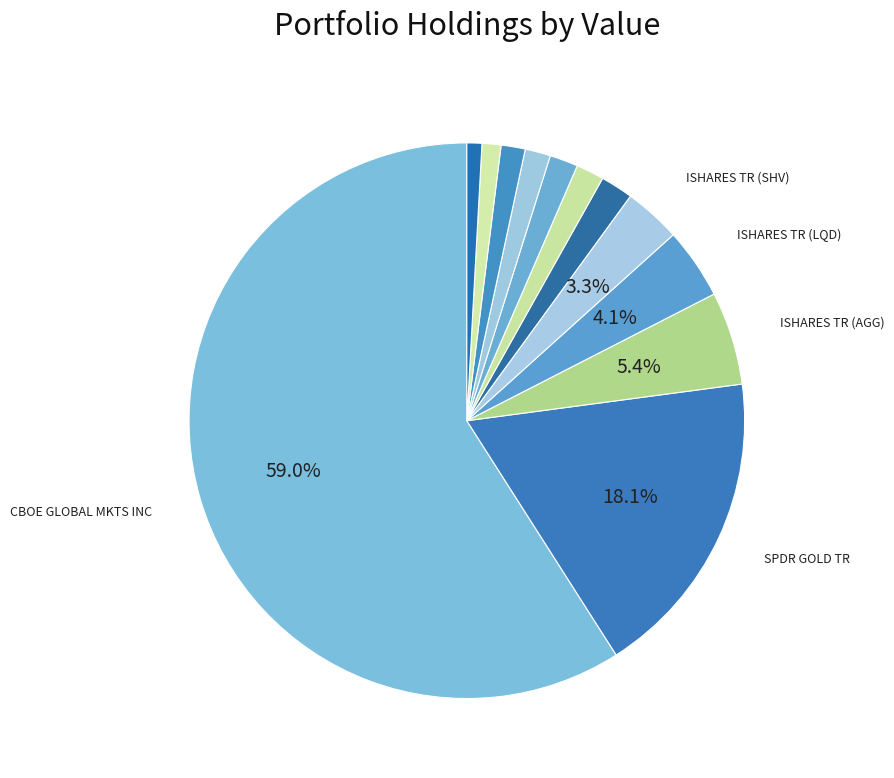

How many slices are in this pie chart?

12